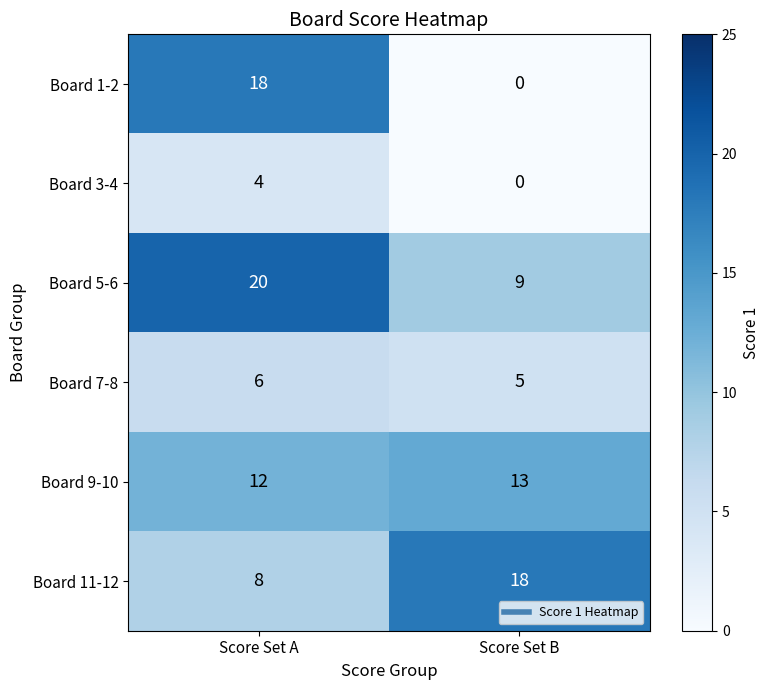

Which series has the largest range (max minus min)?

Board 1-2